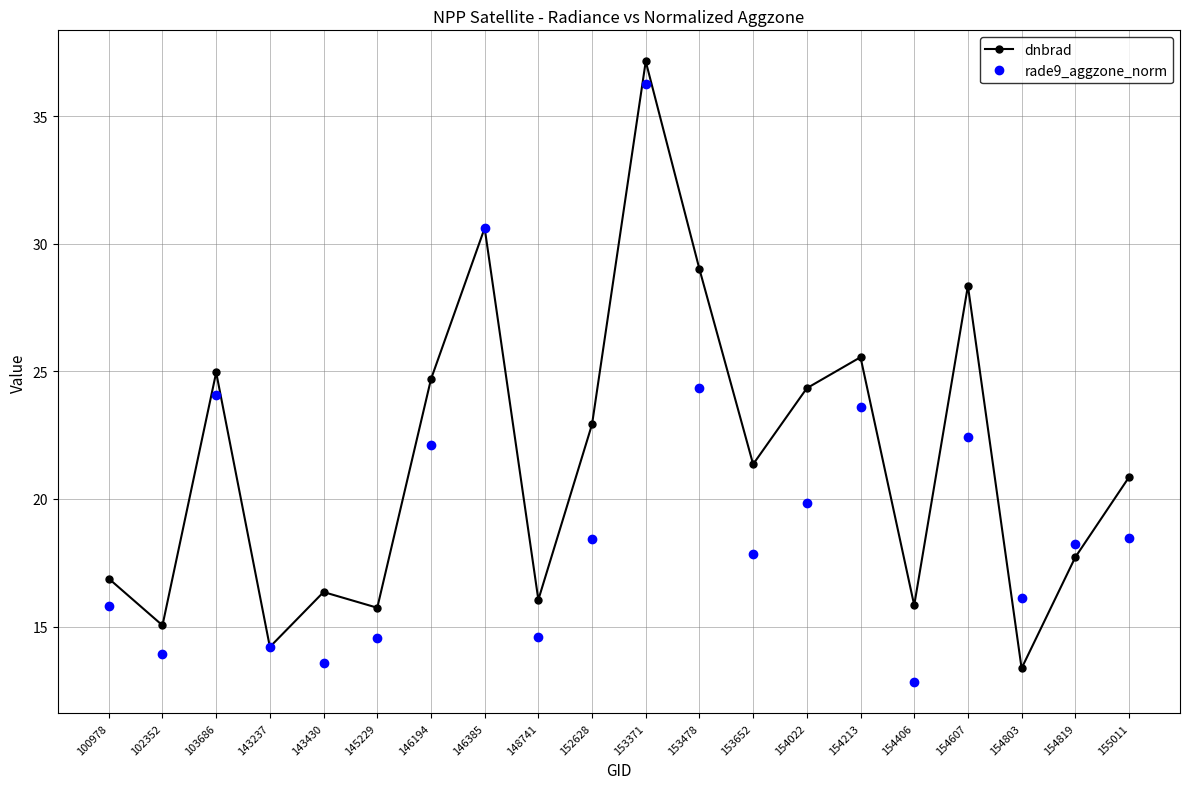

What is the difference between the rade9_aggzone_norm values at 154022 and 102352?

5.9